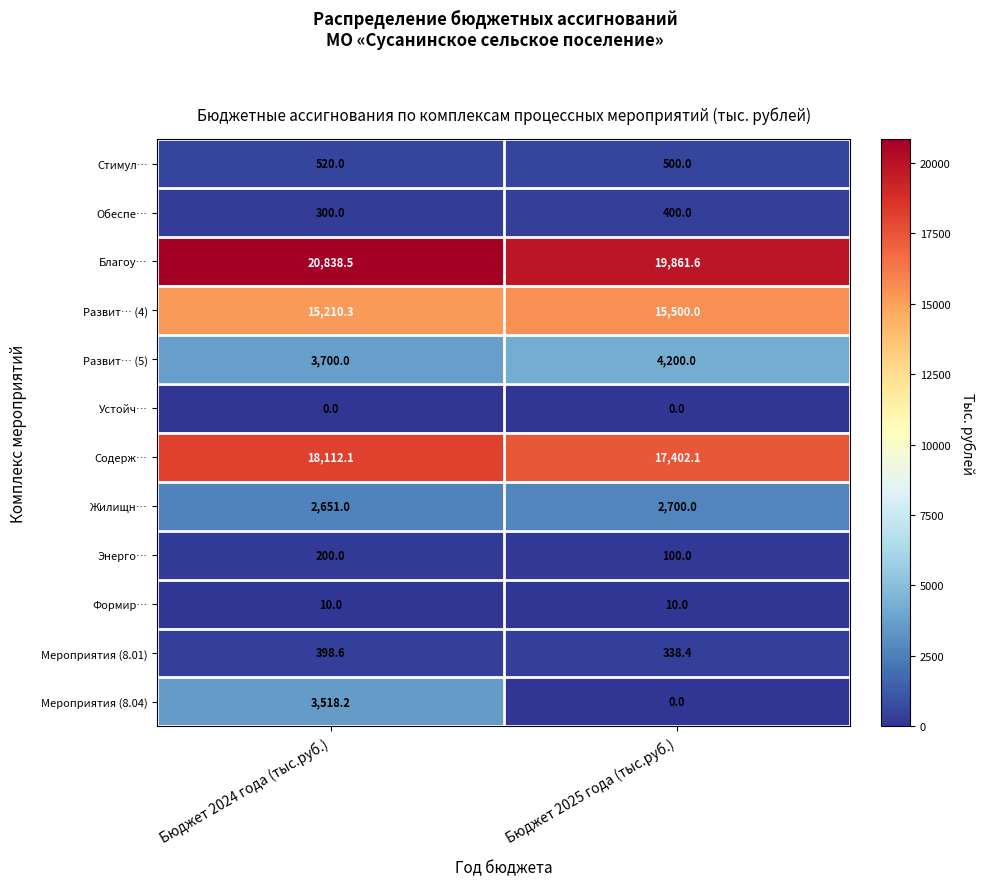

Rank the categories by Благоу… value from highest to lowest.

Бюджет 2024 года (тыс.руб.), Бюджет 2025 года (тыс.руб.)